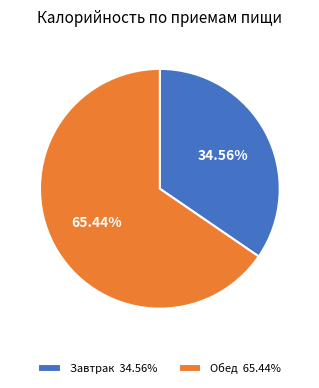

What is the total percentage of Завтрак and Обед?

100.0%